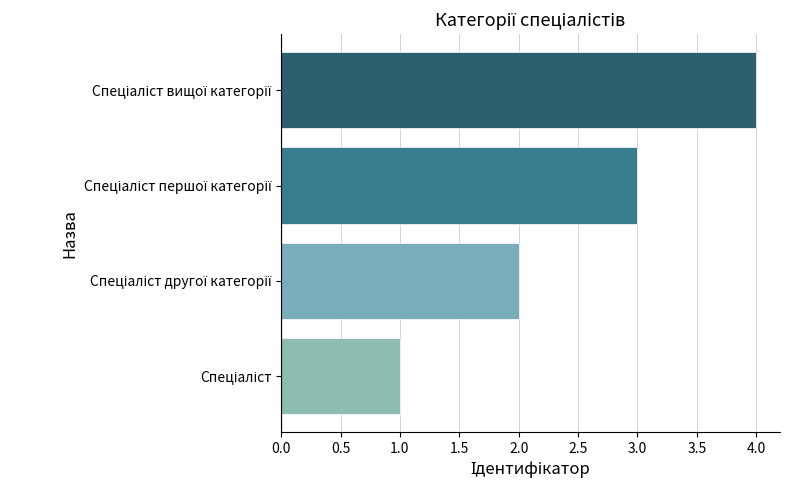

What is the difference between the maximum and minimum values?

3